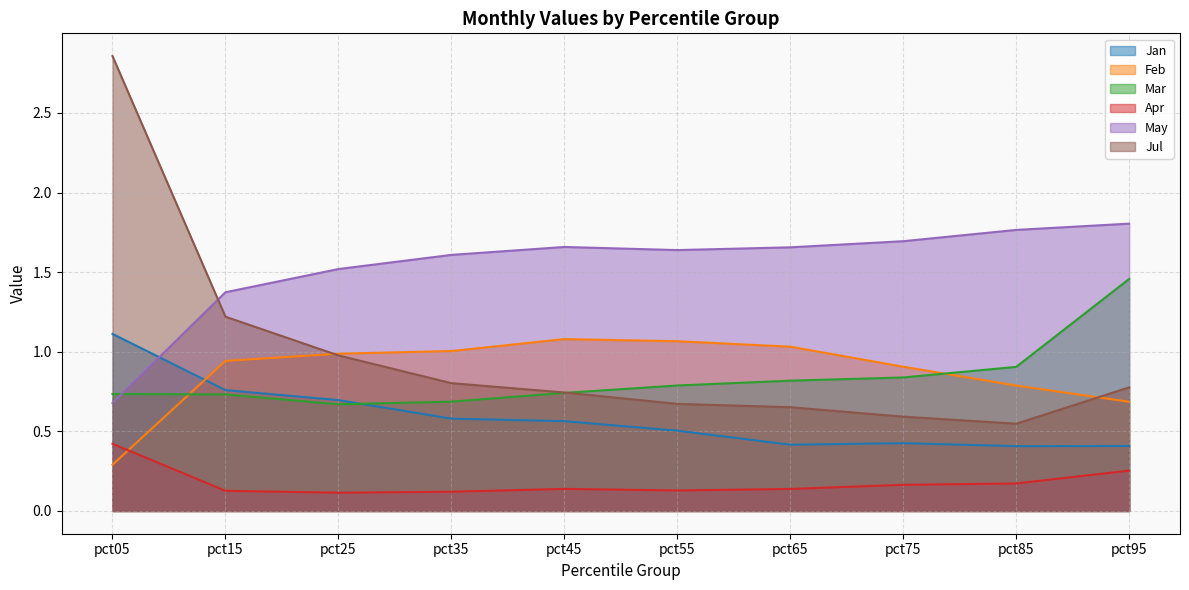

How many lines are shown in the chart?

6